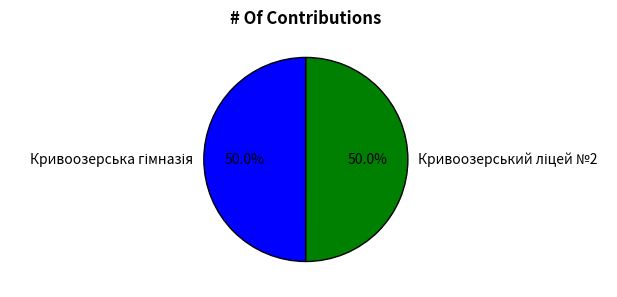

How many segments does this pie chart have?

2